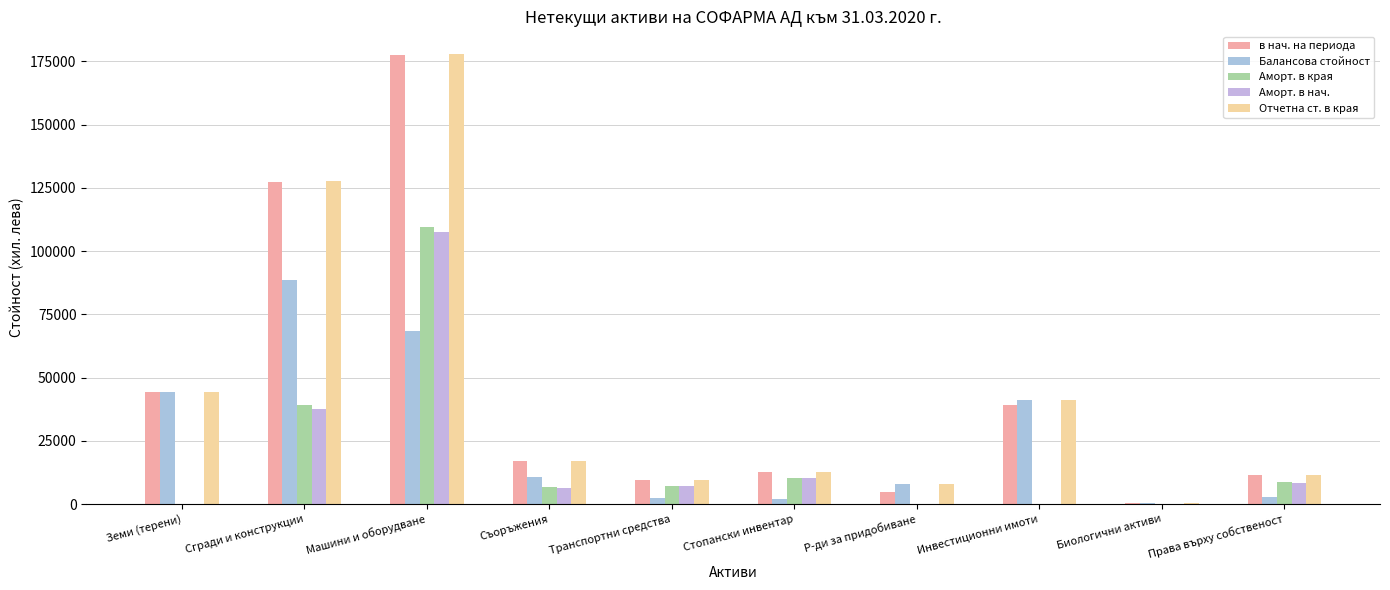

Where is Аморт. в края nearest to the value 54835?

Сгради и конструкции